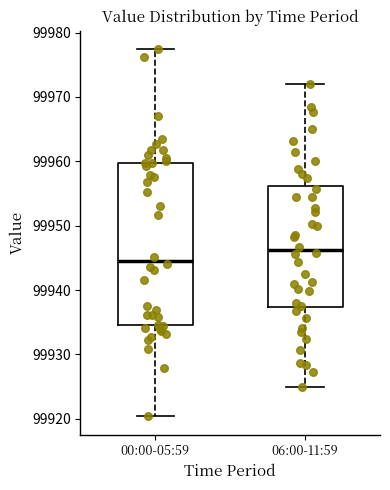

Where is the lower edge of the box for 06:00-11:59 on the y-axis? The values are not printed on the chart, so give them approximately, as read against the axis.

99937